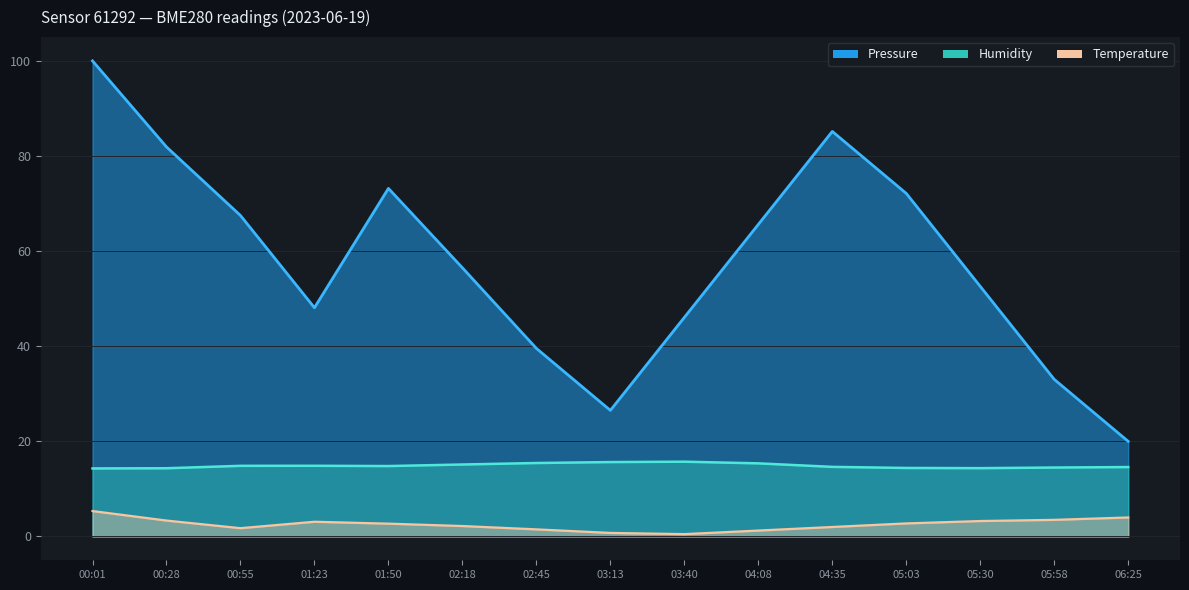

True or false: Humidity and Pressure cross at least once.

False